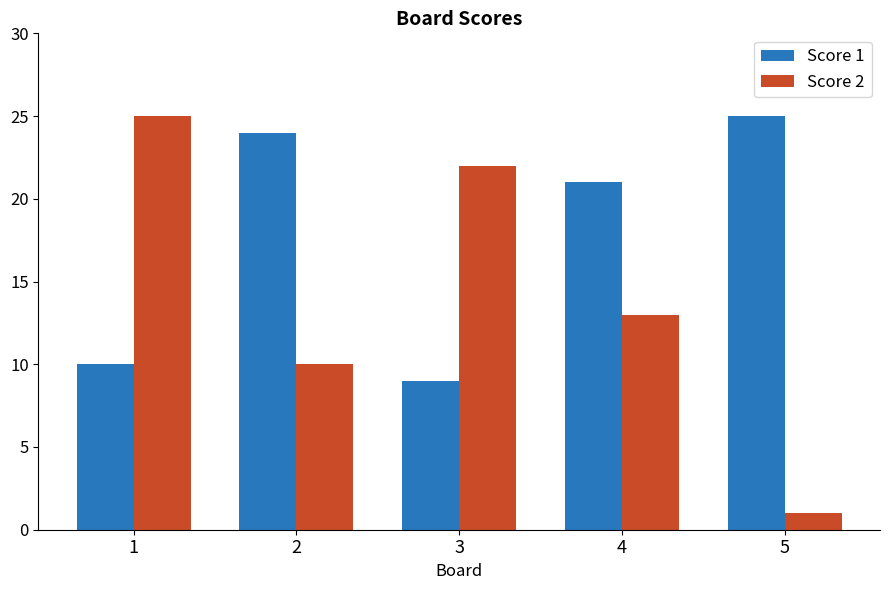

What is the sum of the Score 1 values at 4 and 1?

31